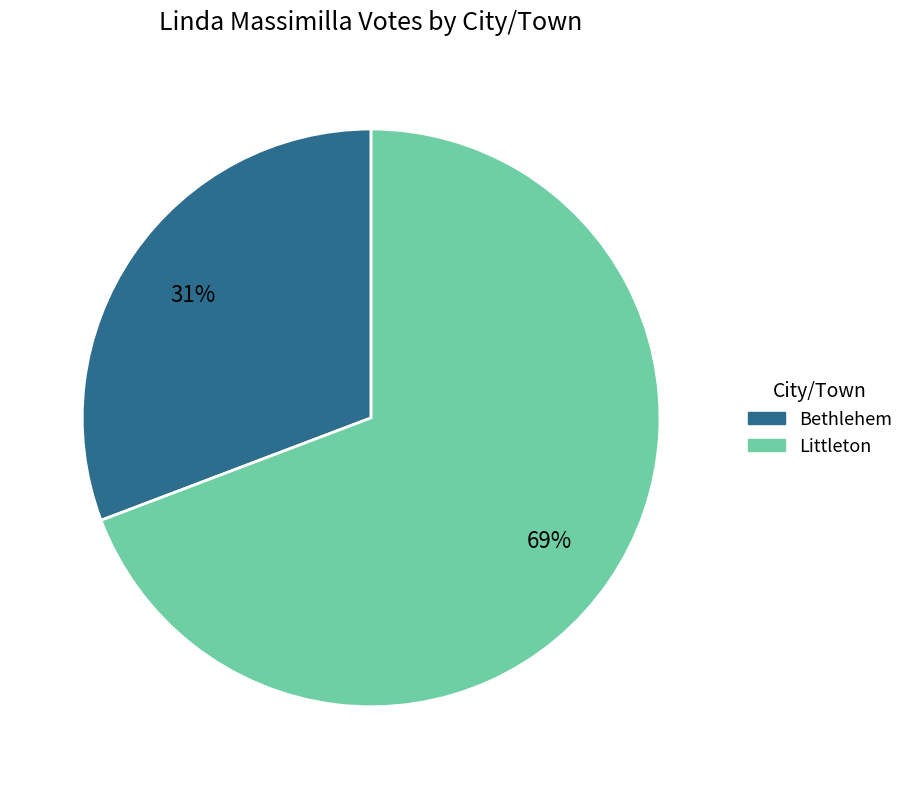

Rank the categories by value from highest to lowest.

Littleton, Bethlehem